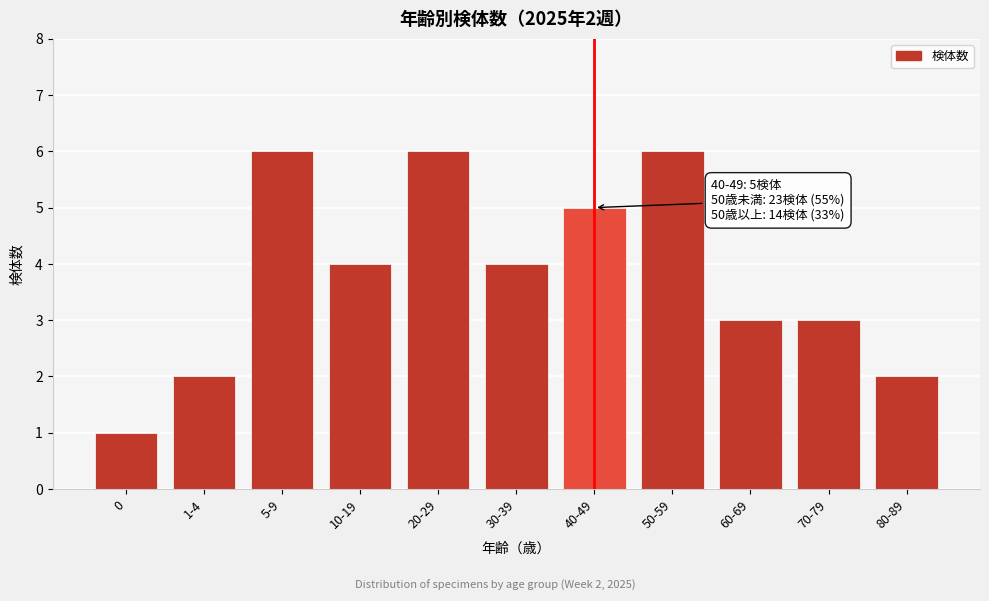

Reading left to right, transcribe all the data shown in this chart.

1	2	6	4	6	4	5	6	3	3	2